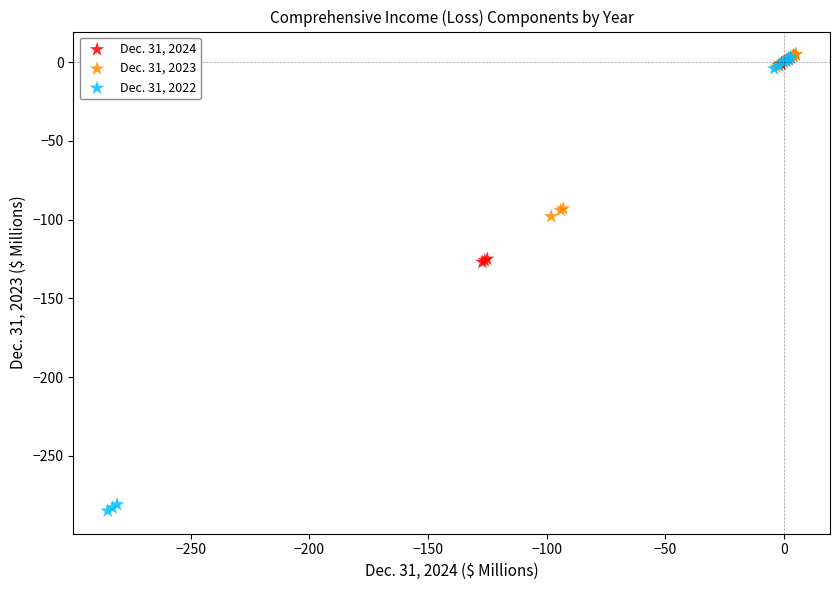

Which series contains the lowest Y value?

Dec. 31, 2022